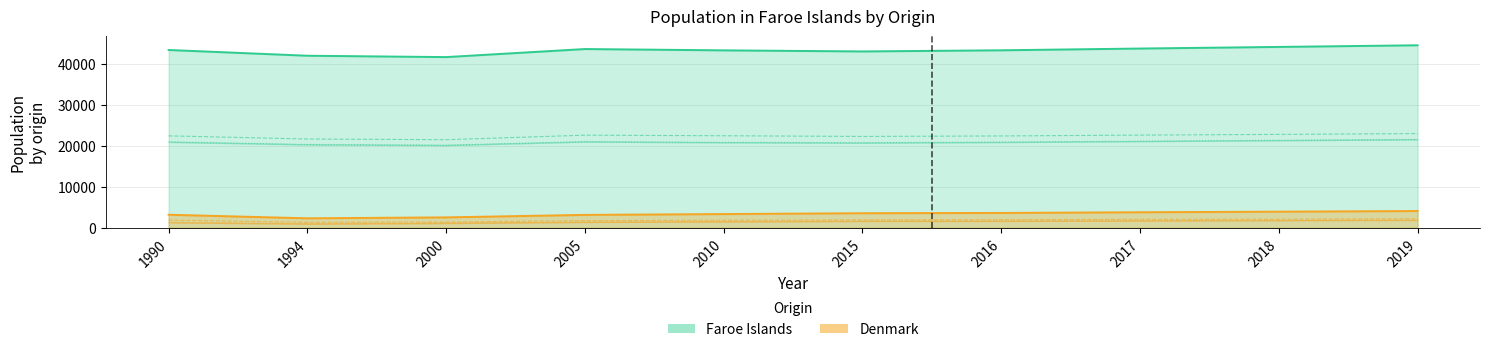

The Faroe Islands Women series shows 21614 at 2019. True or false?

True